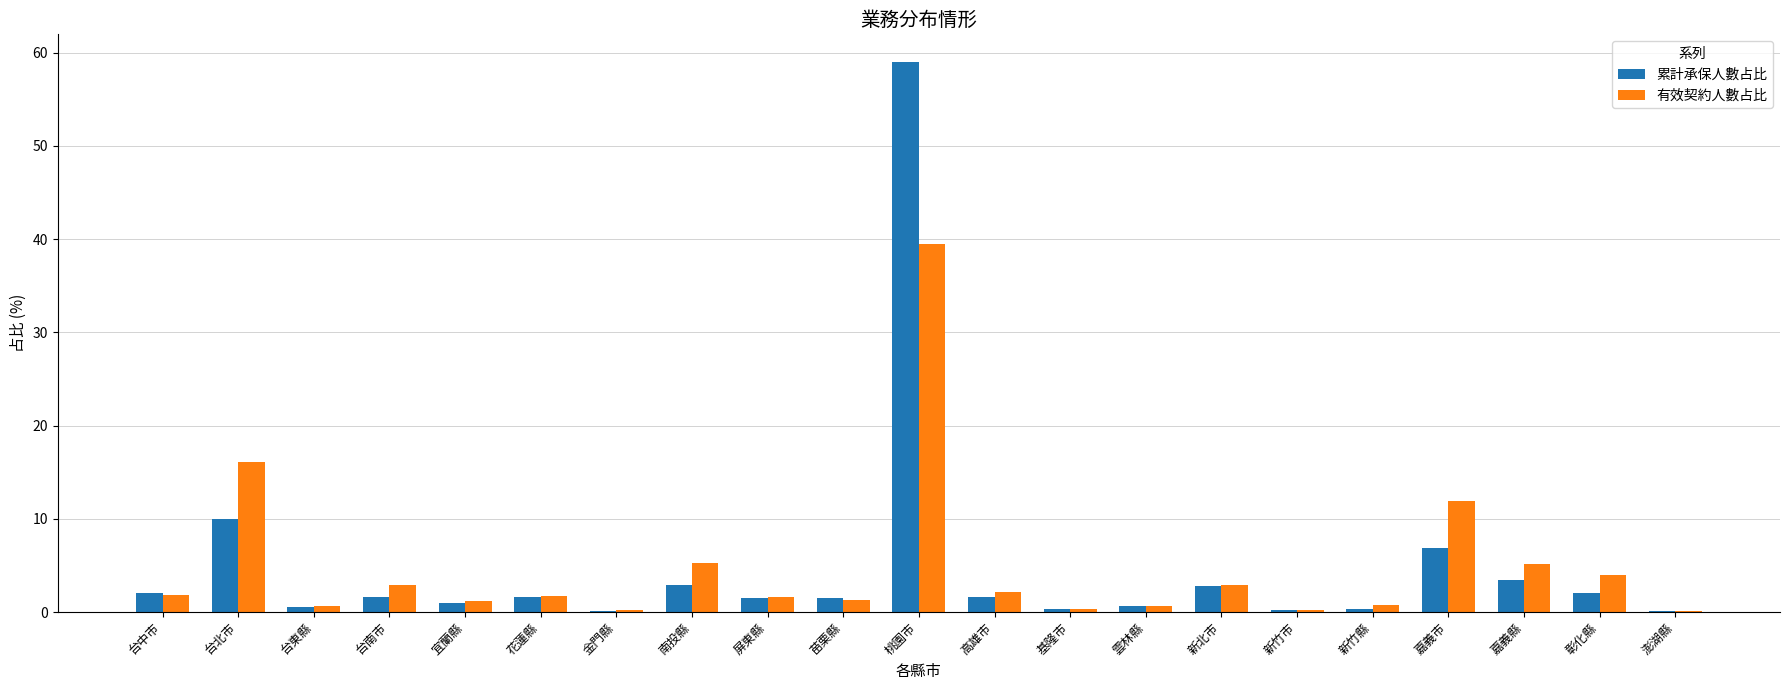

At which category does the chart reach its peak across all series?

桃園市